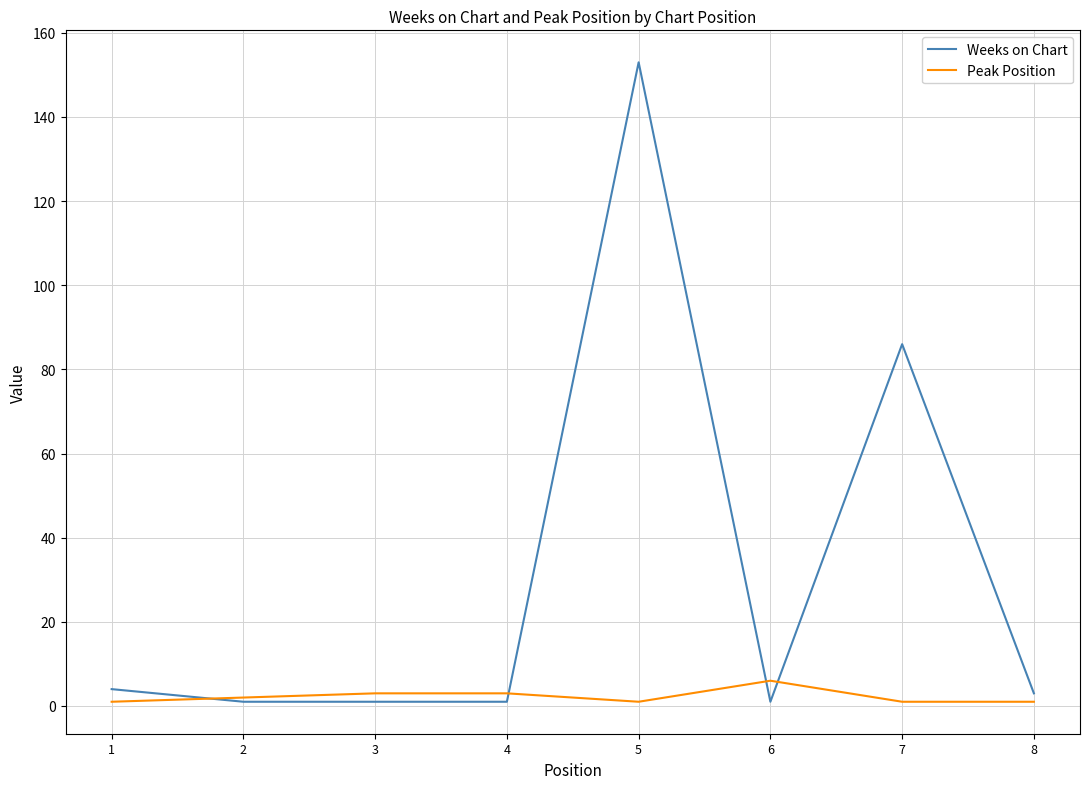

Which series has the widest spread of values?

Weeks on Chart